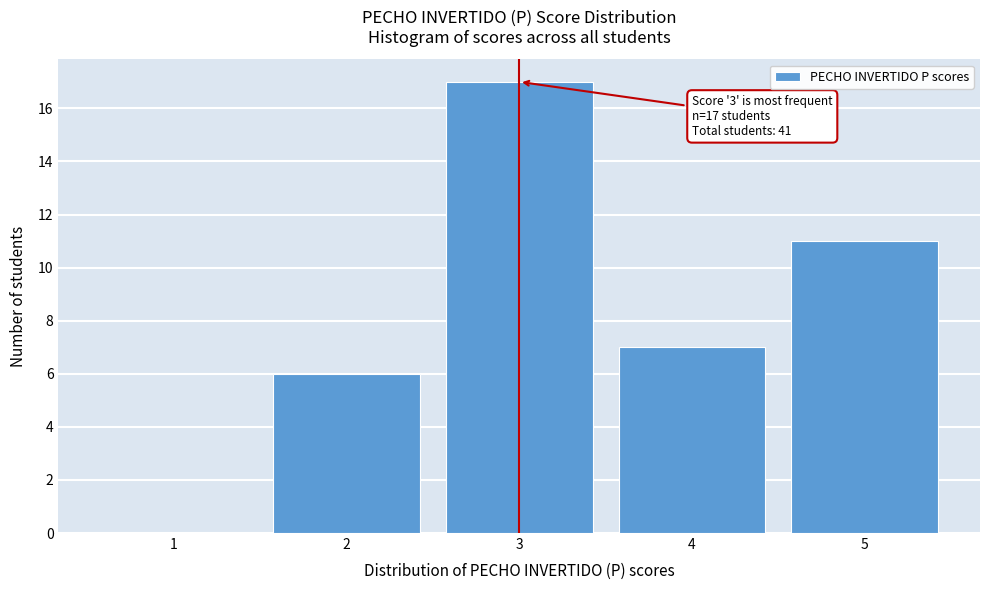

Reading left to right, extract all data points from this chart.

1=0	2=6	3=17	4=7	5=11